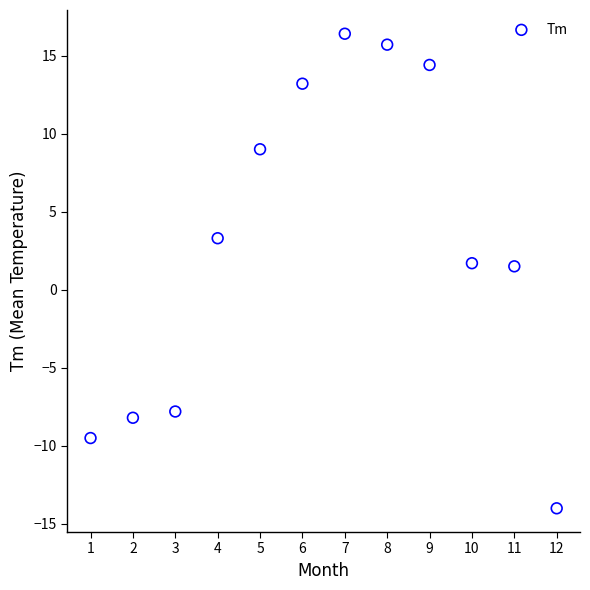

What is the range of Y values (max minus min)?

30.4